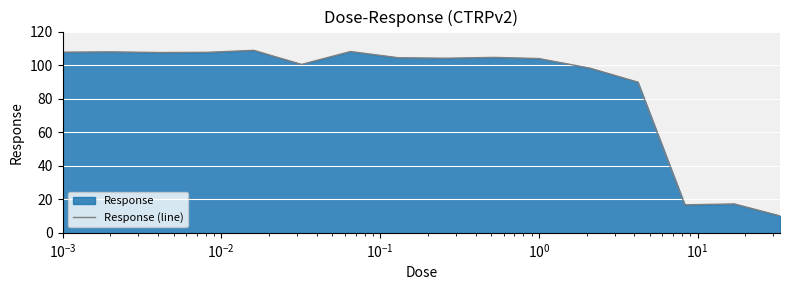

How many points are lower than both their immediate neighbors (excluding endpoints)?

4